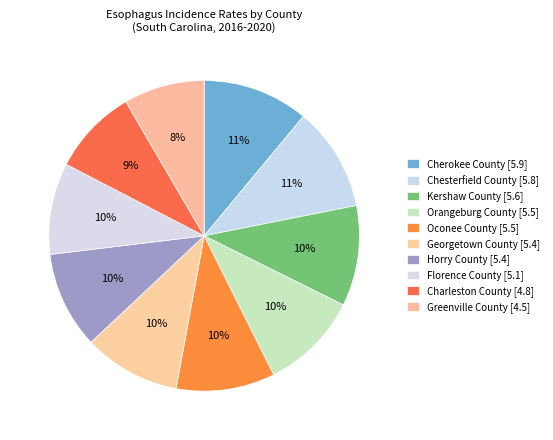

To the nearest percent, what is the average slice percentage?

10%